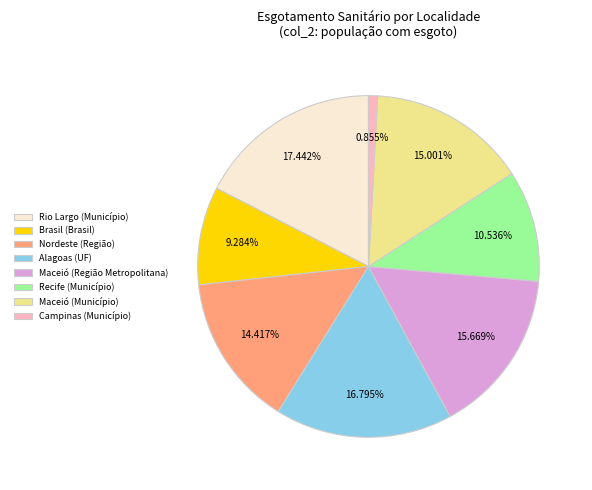

Count the number of slices in the pie.

8